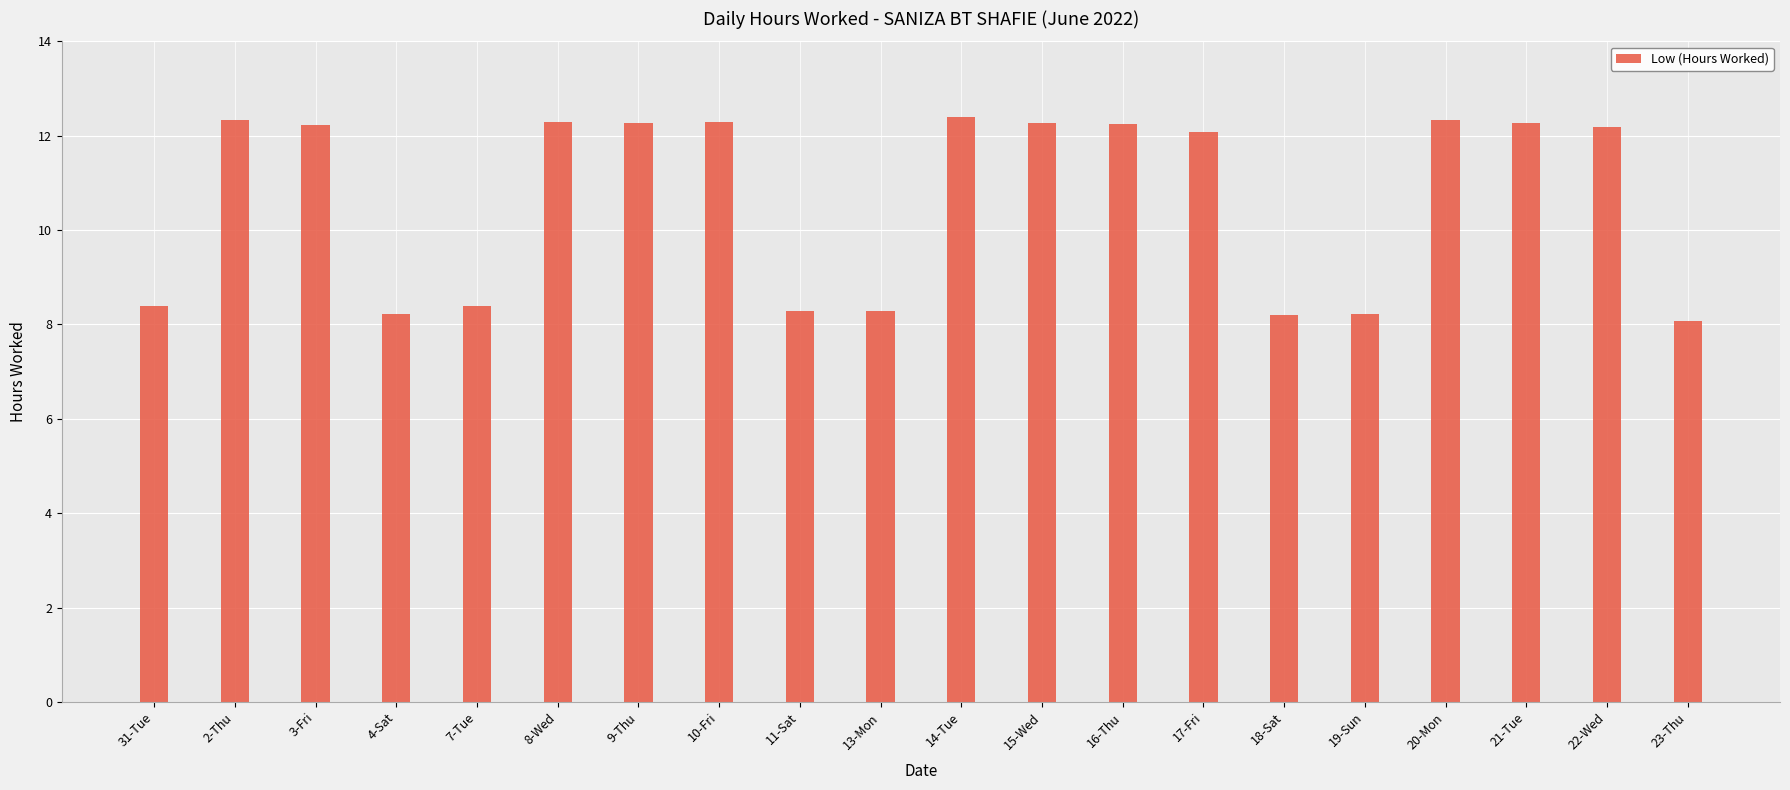

What is the greatest value displayed?

12.4